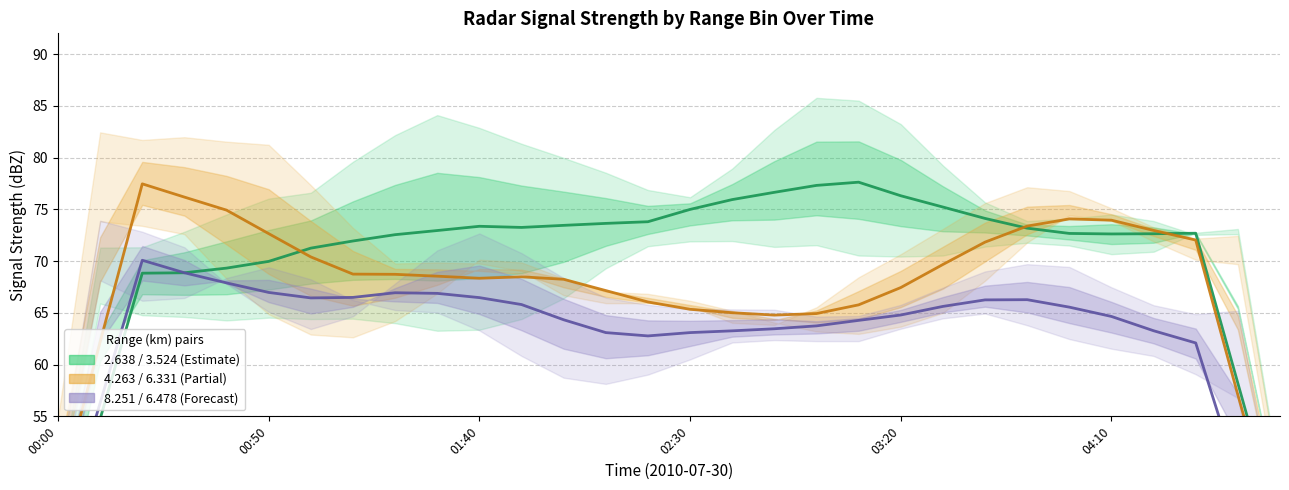

True or false: 4.263 / 6.331 (Partial) and 8.251 / 6.478 (Forecast) cross at least once.

False